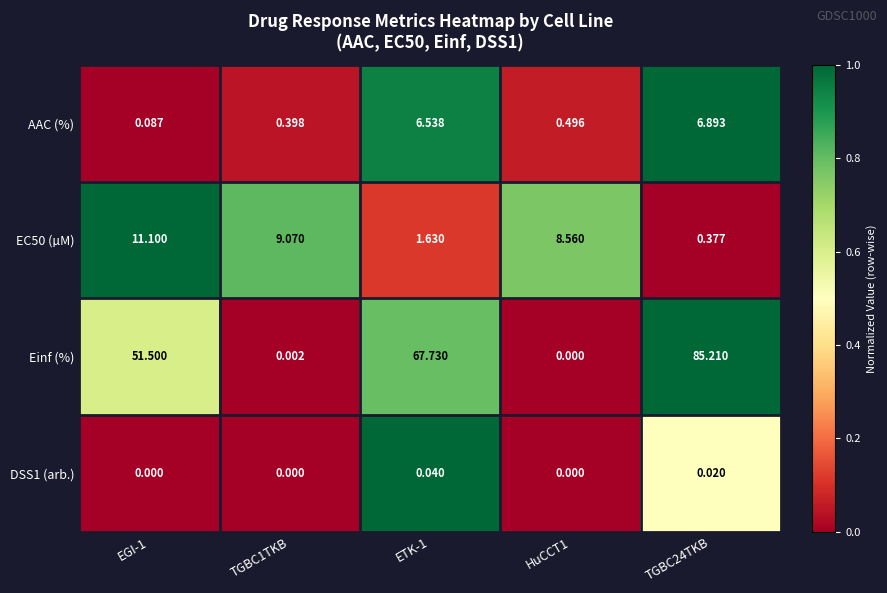

Which series has the largest total across all categories?

Einf (%)